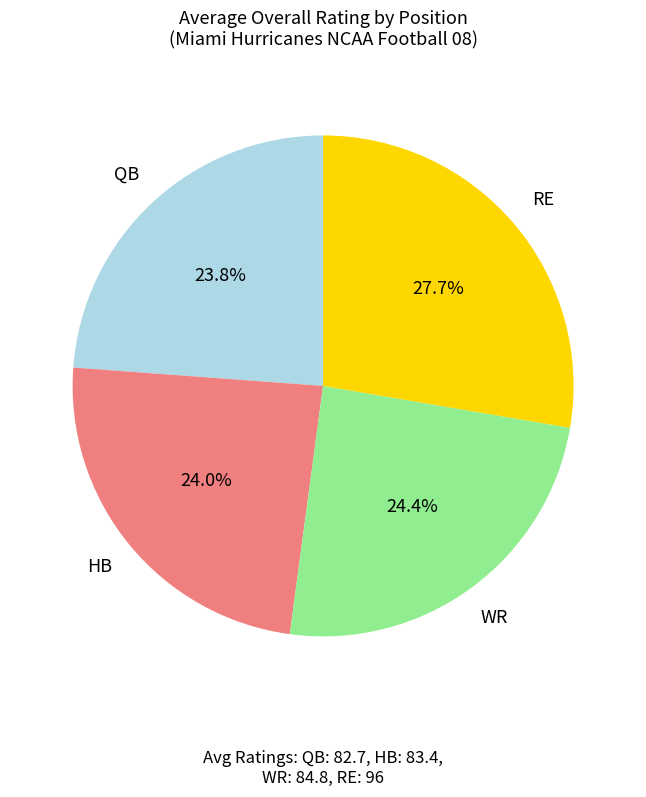

Is there a majority slice in this chart?

No